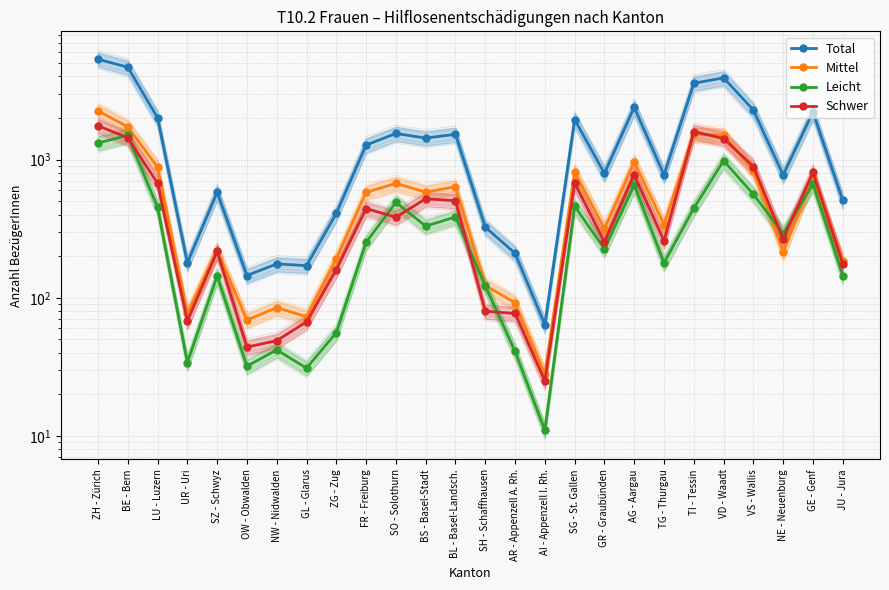

Which label corresponds to the smallest value in the chart?

AI - Appenzell I. Rh.